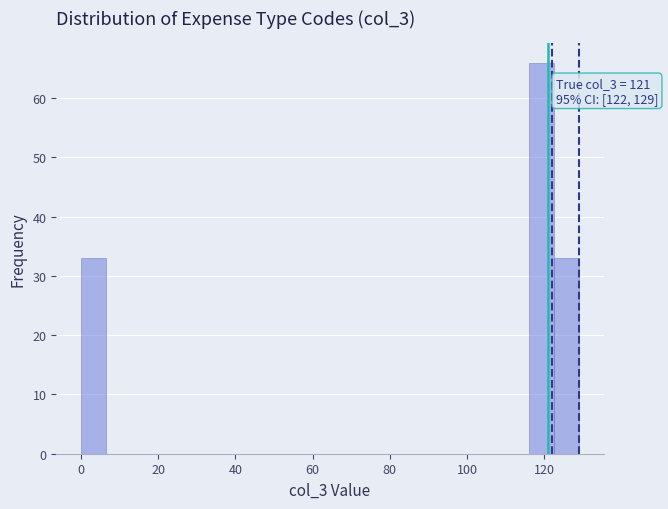

Around what value on the x-axis is the tallest bar? Give the approximate position of its centre, as read against the axis.

120